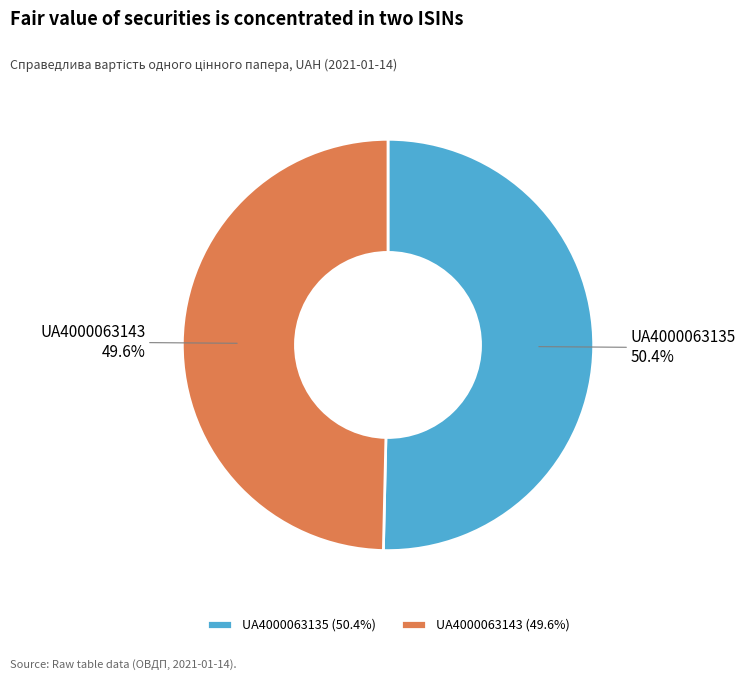

To the nearest percent, what percentage of the pie is UA4000063143?

50%